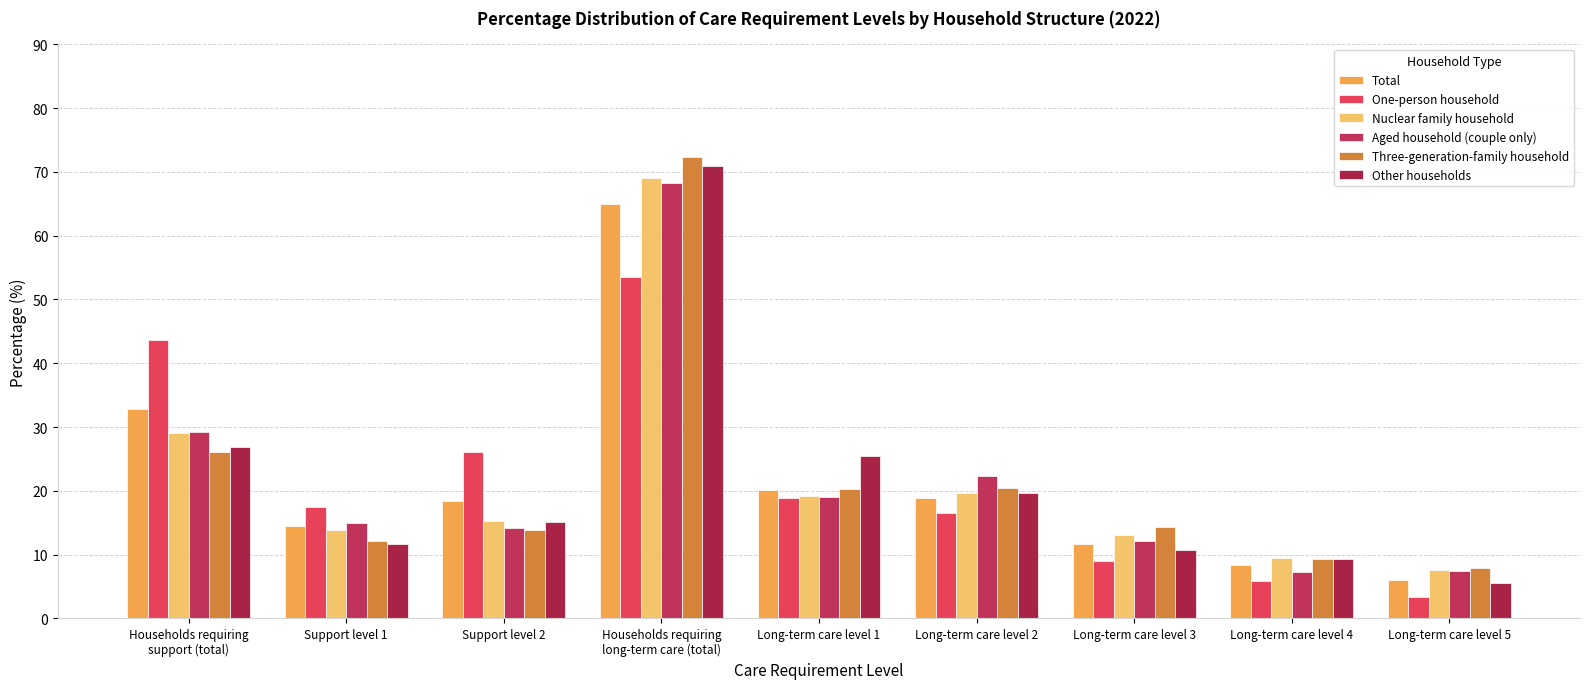

True or false: Nuclear family household has a value of 22.0 at Support level 1.

False